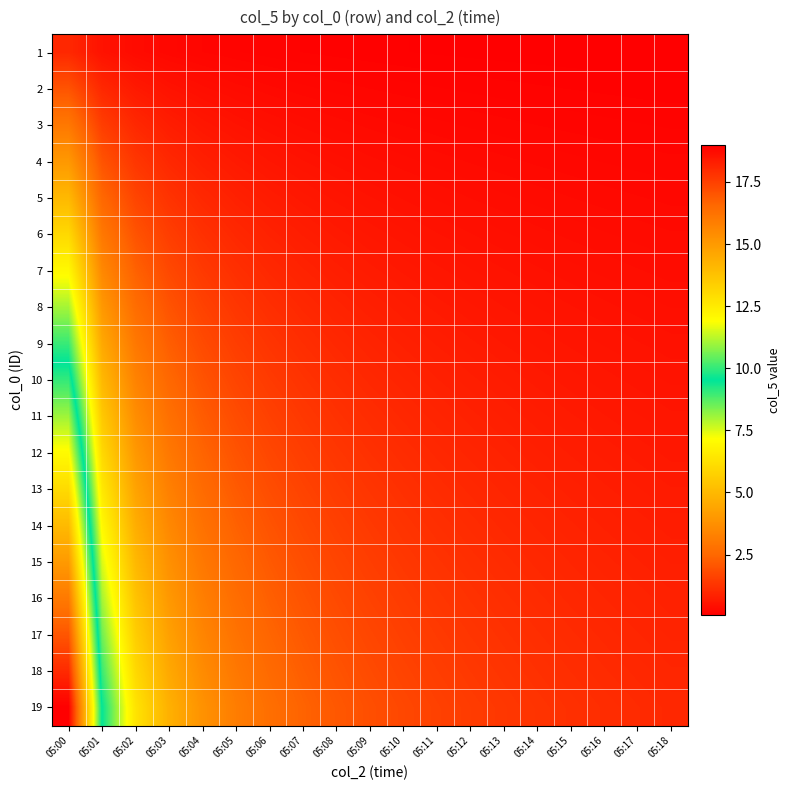

What is the maximum value shown in the chart?

19.0